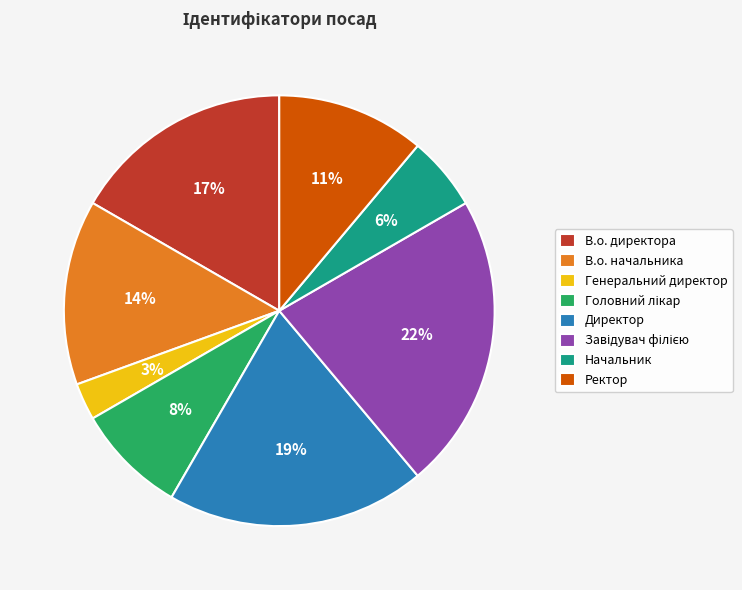

What percentage is the Генеральний директор slice, to the nearest percent?

3%